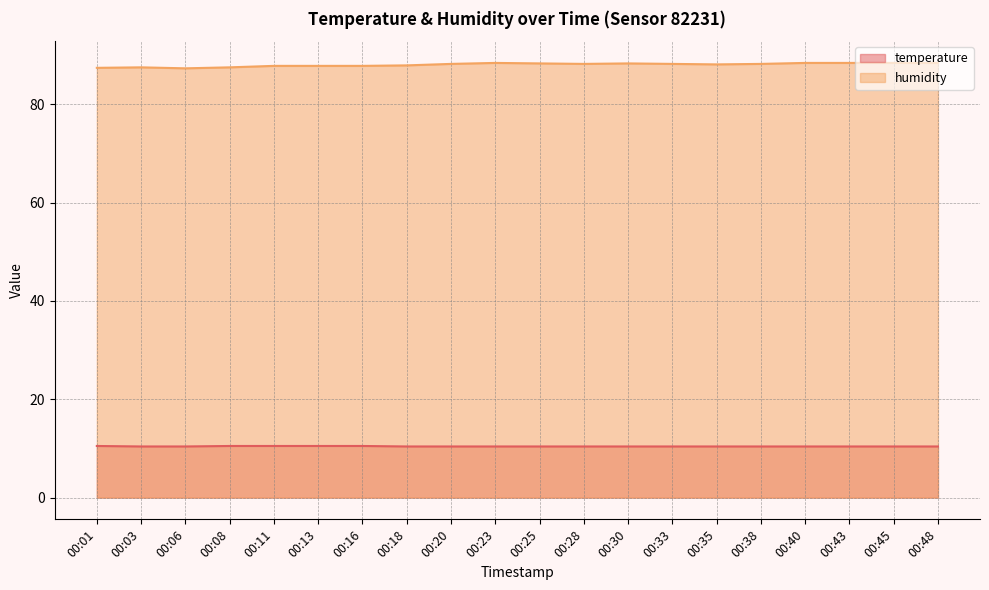

Rank the categories by temperature value from highest to lowest.

00:01, 00:08, 00:11, 00:13, 00:16, 00:03, 00:06, 00:18, 00:20, 00:23, 00:25, 00:28, 00:30, 00:33, 00:35, 00:38, 00:40, 00:43, 00:45, 00:48